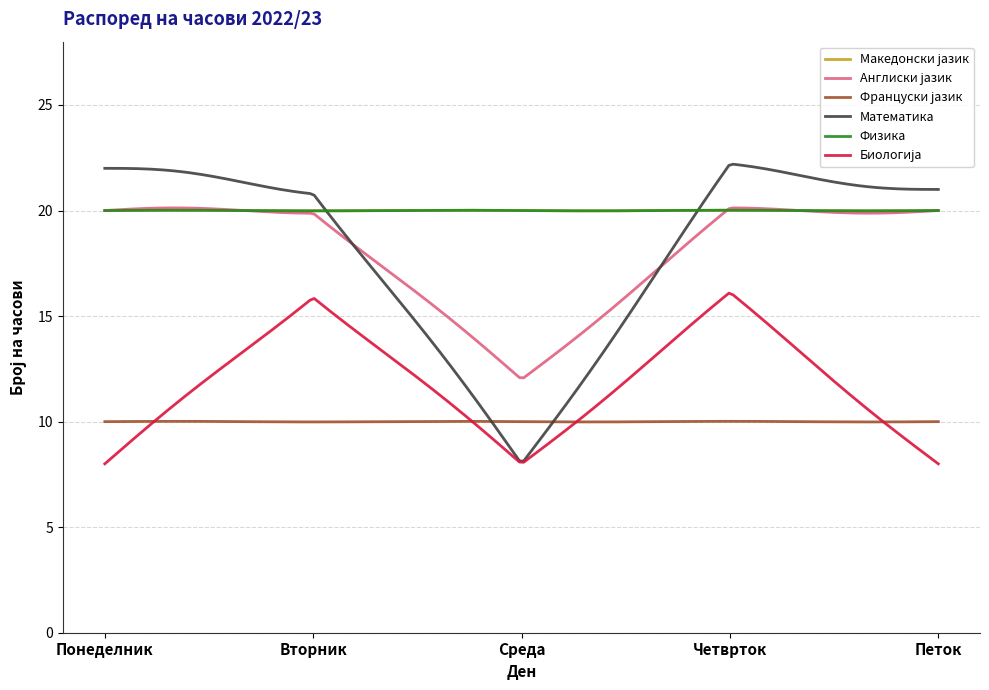

Reading left to right, extract all data points from this chart.

Македонски јазик: 20	20	20	20	20
Англиски јазик: 20	20	12	20	20
Француски јазик: 10	10	10	10	10
Математика: 22	21	8	22	21
Физика: 20	20	20	20	20
Биологија: 8	16	8	16	8